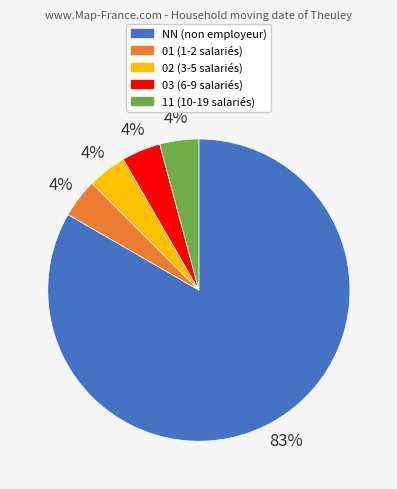

To the nearest percent, what is the average slice percentage?

20%